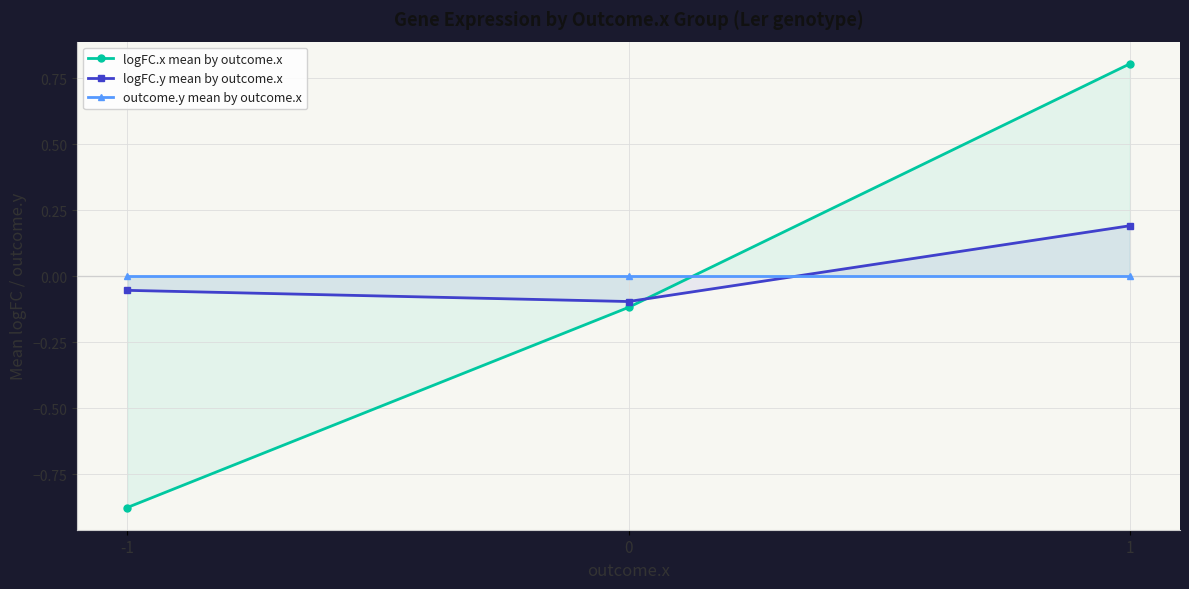

Between 0 and 1, which is larger?

1